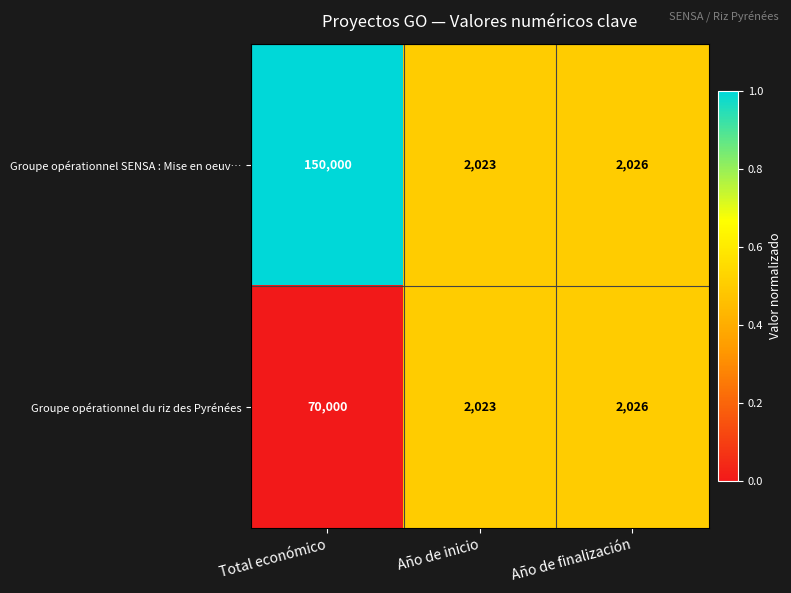

Which series has the largest total across all categories?

Groupe opérationnel SENSA : Mise en oeuv…